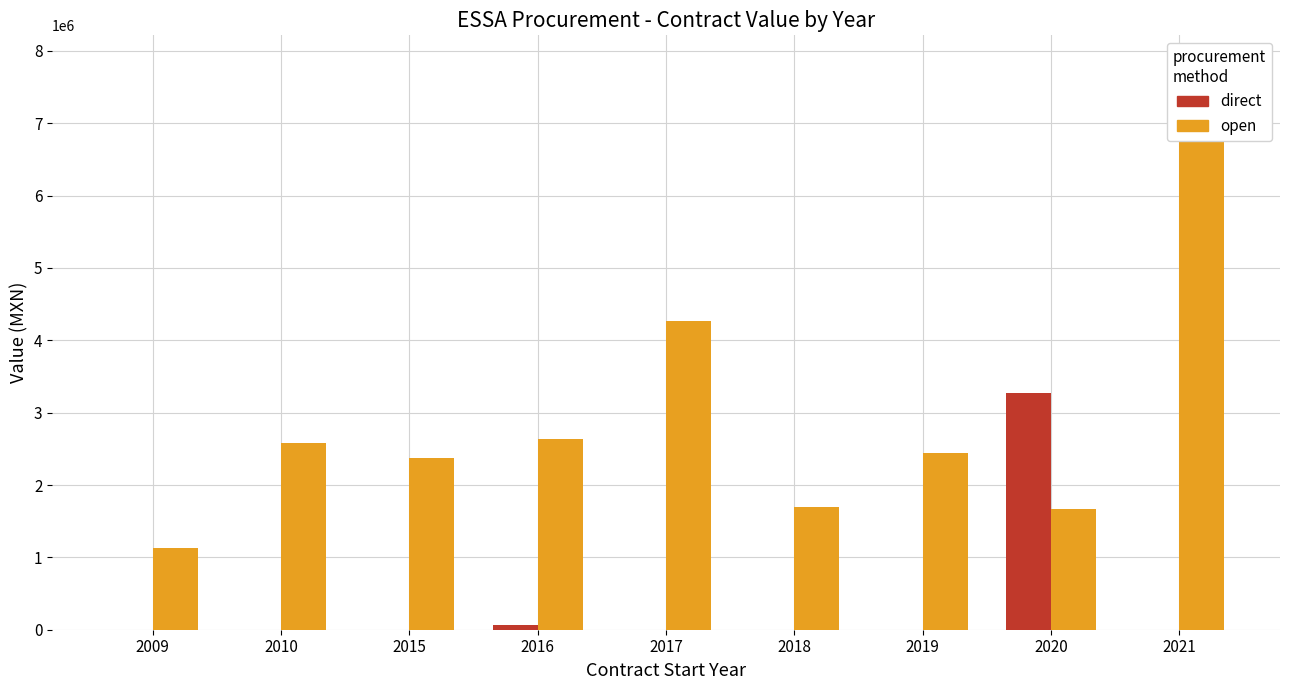

What is the value of the open bar at the 9th from the left?

7823235.0